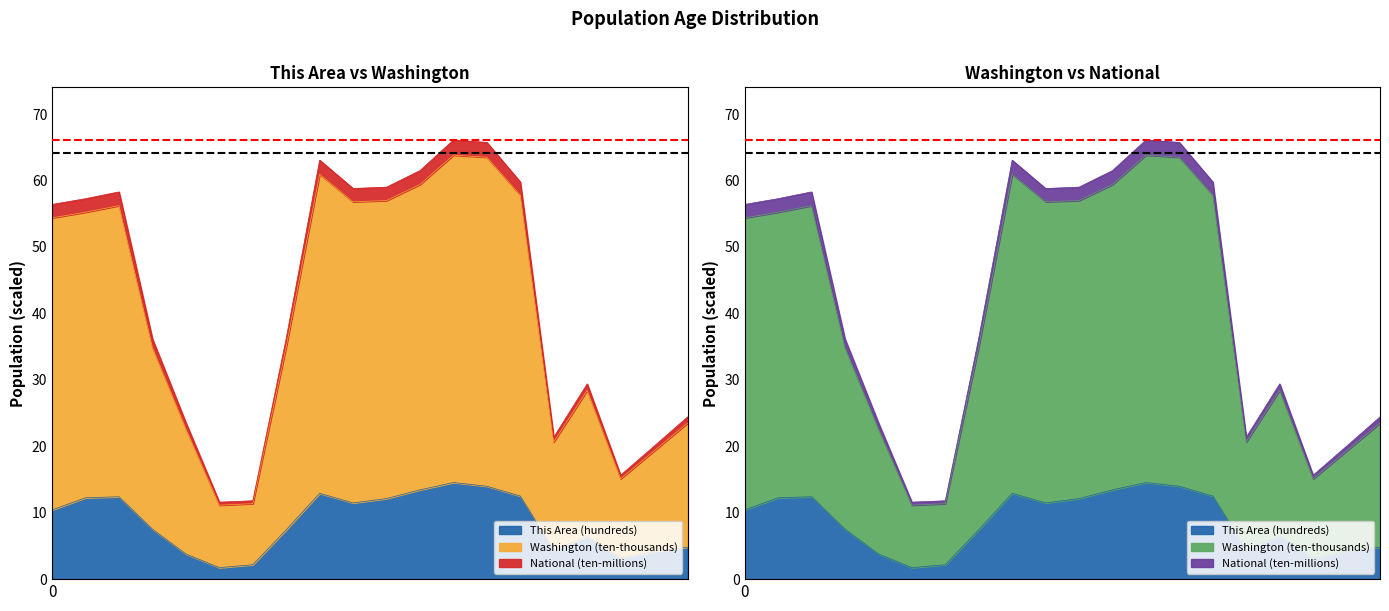

How many values in the This Area series exceed 10?

10